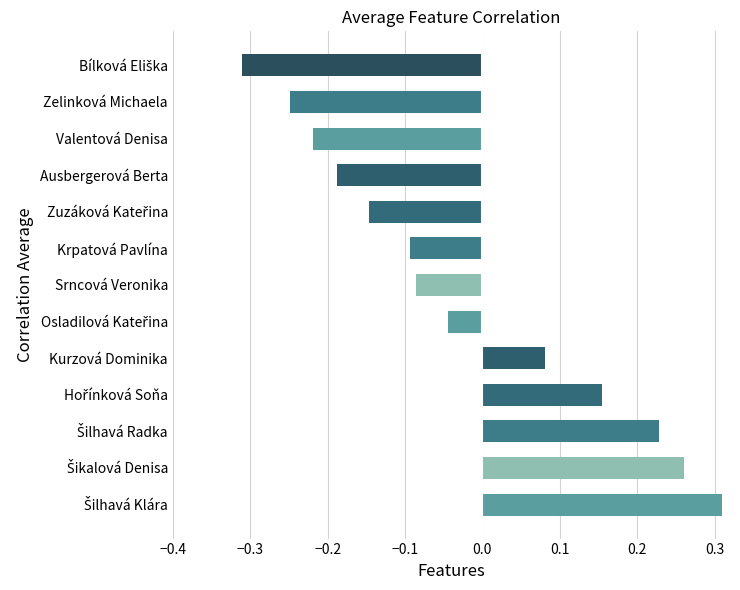

True or false: the data shows -0.1 at Krpatová Pavlína.

True